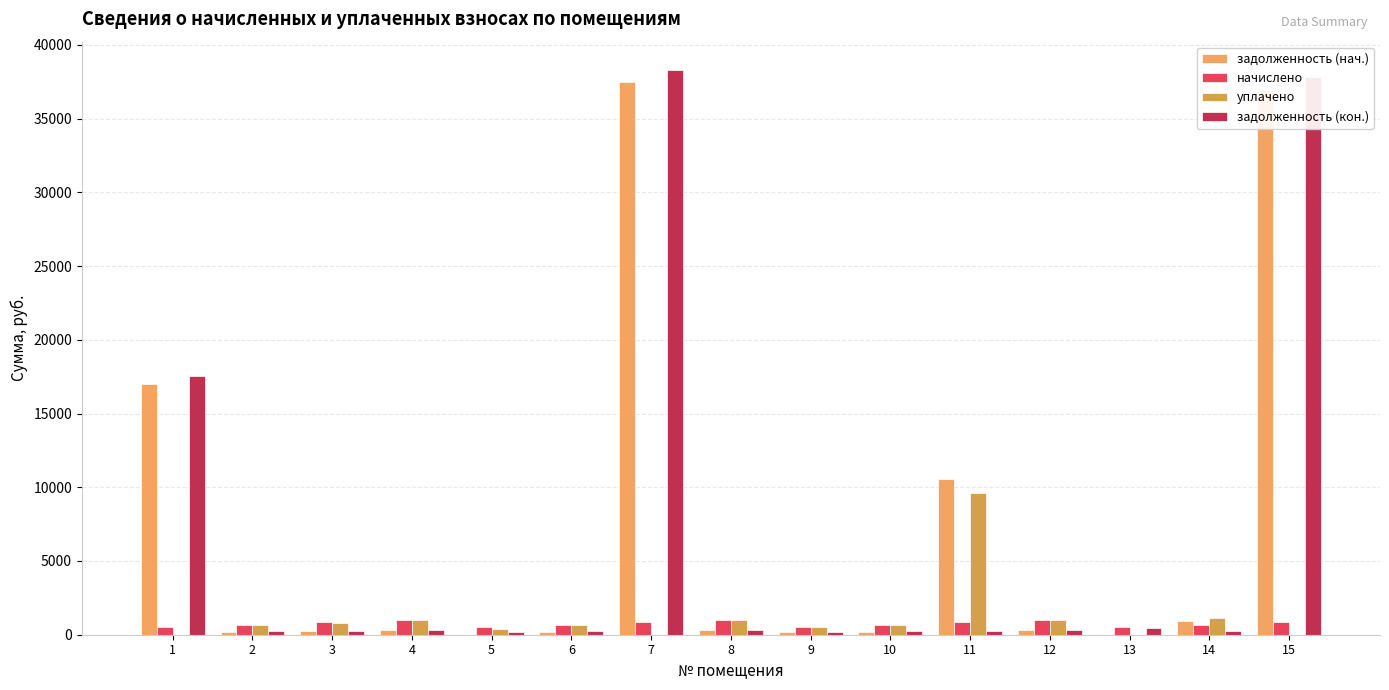

What are all the series names shown in the legend?

задолженность (нач.), начислено, уплачено, задолженность (кон.)